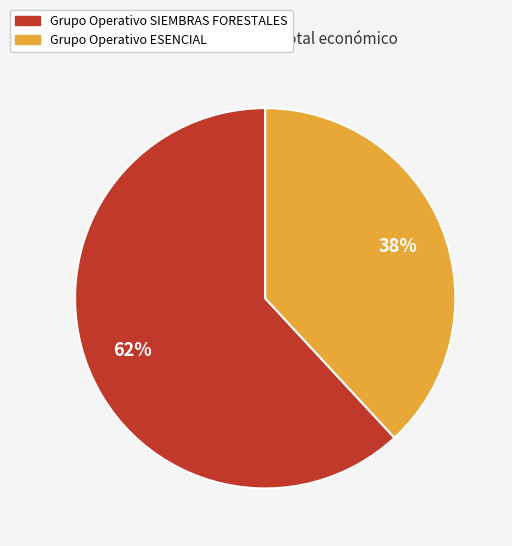

Is there a majority slice in this chart?

Yes